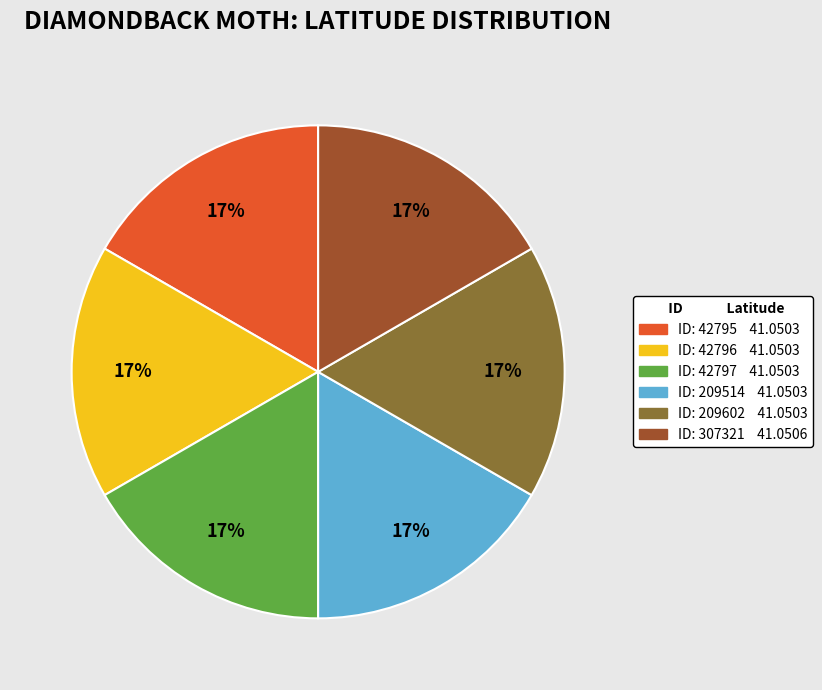

Does any single category account for the majority?

No